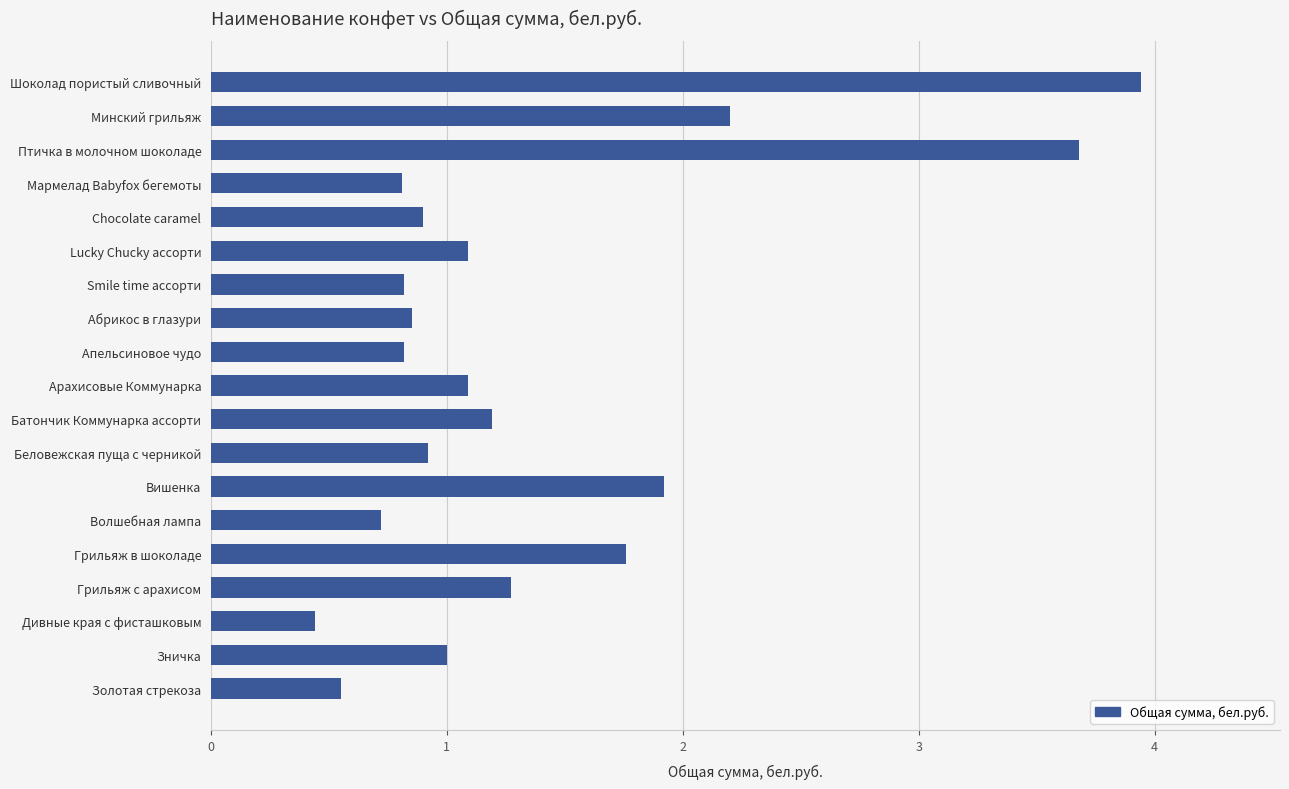

What is the change in value from Минский грильяж to Грильяж с арахисом?

-0.9